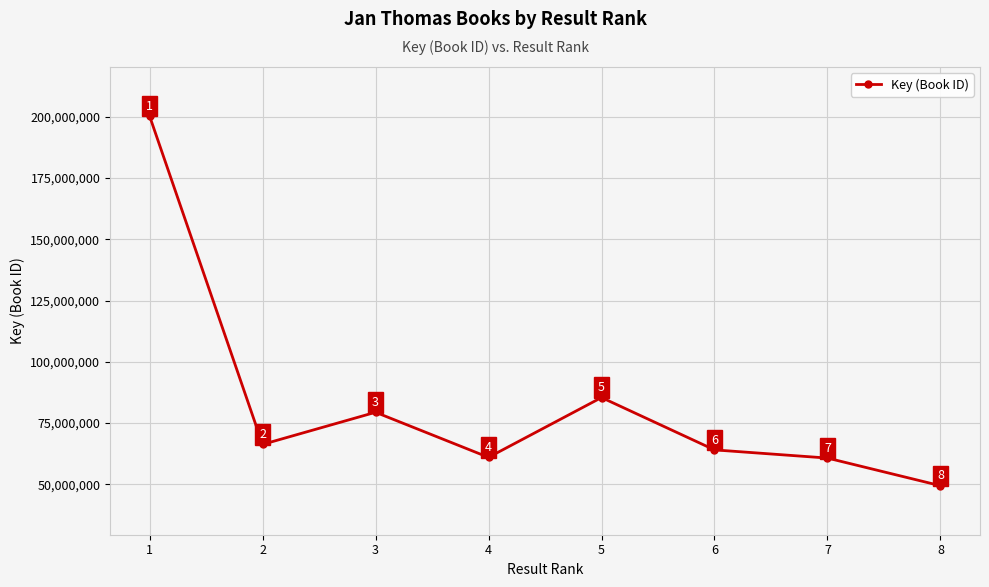

What is the greatest value displayed?

200297766